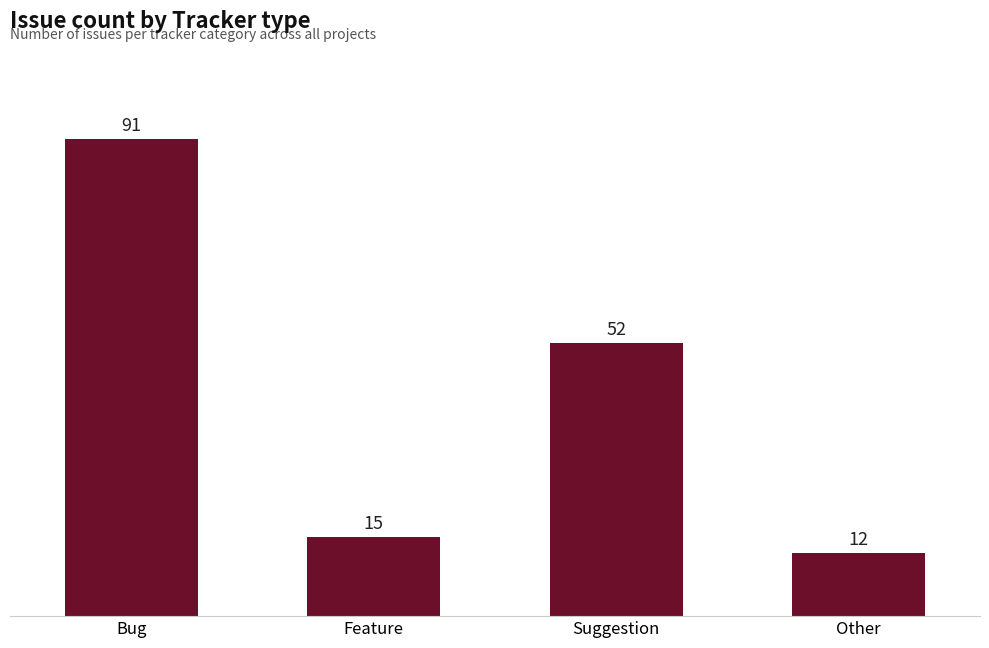

Rank the categories by value from lowest to highest.

Other, Feature, Suggestion, Bug